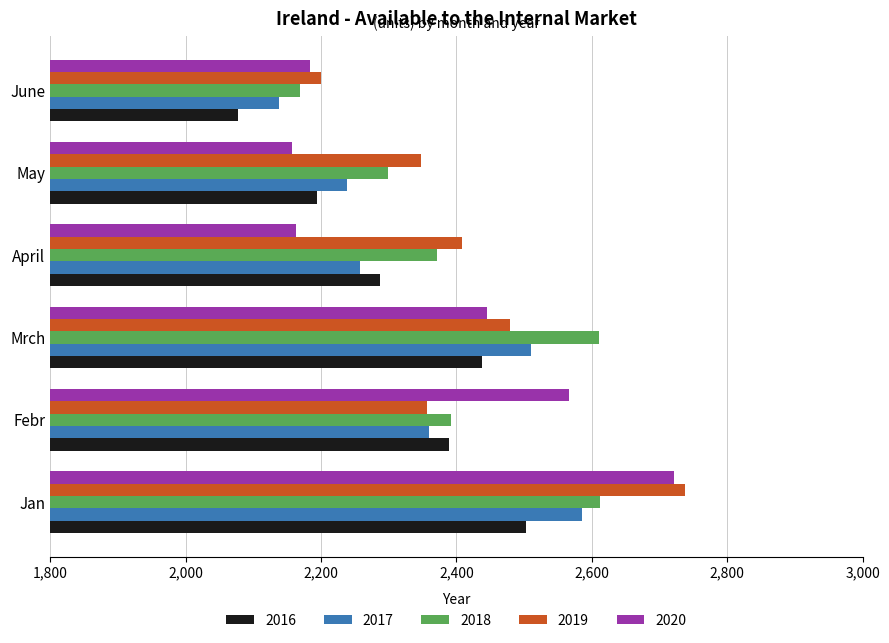

What is the sum of all 2020 values?

14238.1